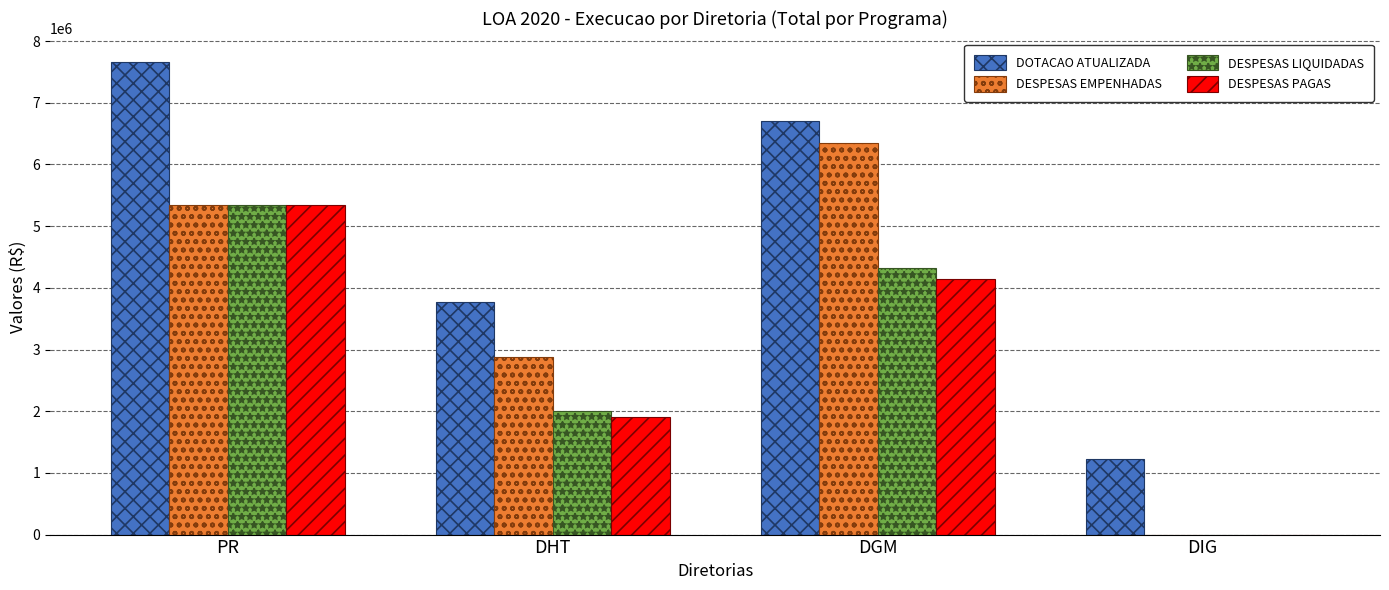

Where is DOTACAO ATUALIZADA nearest to the value 4438448?

DHT